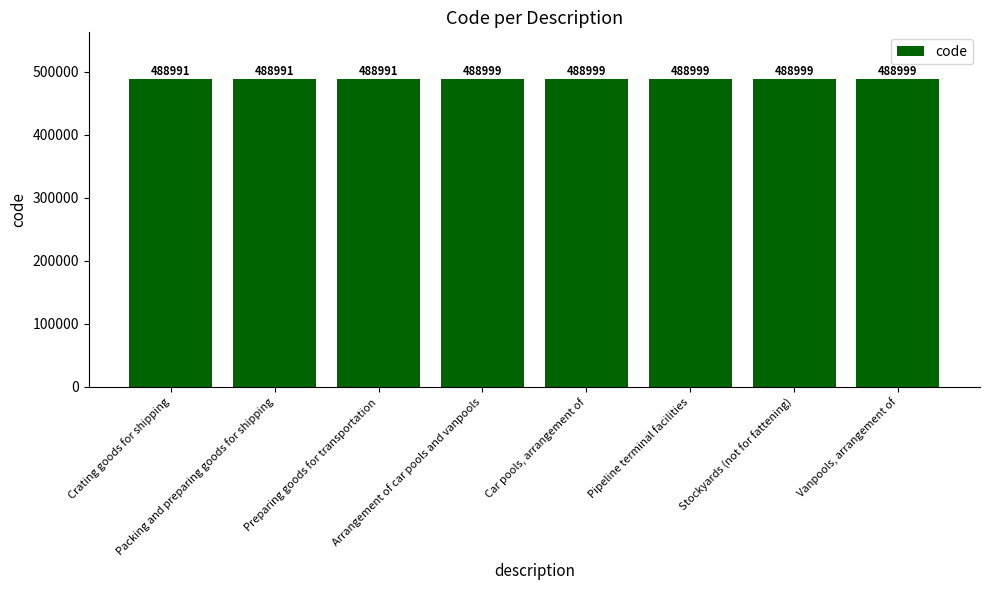

What is the approximate value at Pipeline terminal facilities?

488999